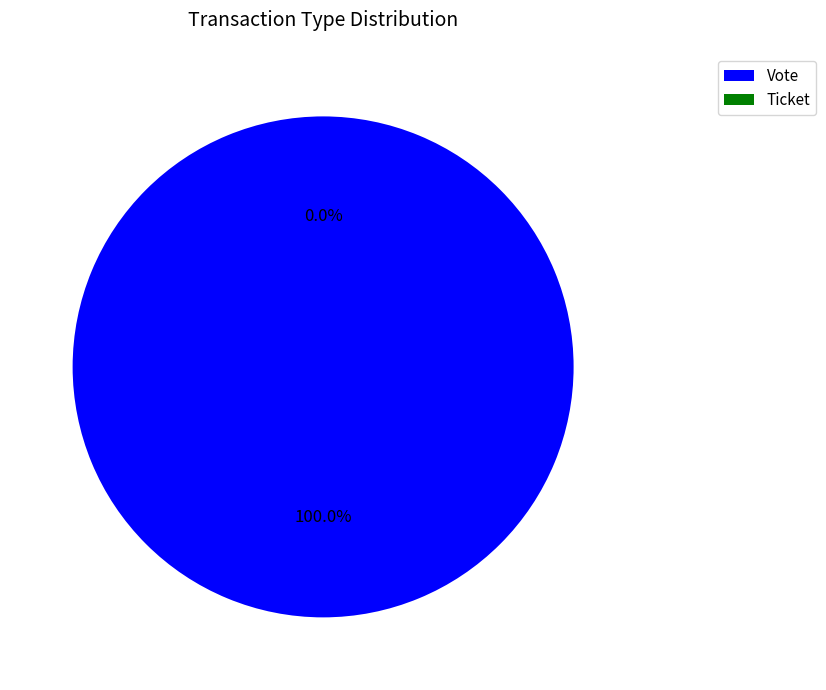

To the nearest percent, what is the combined percentage of Vote and Ticket?

100%